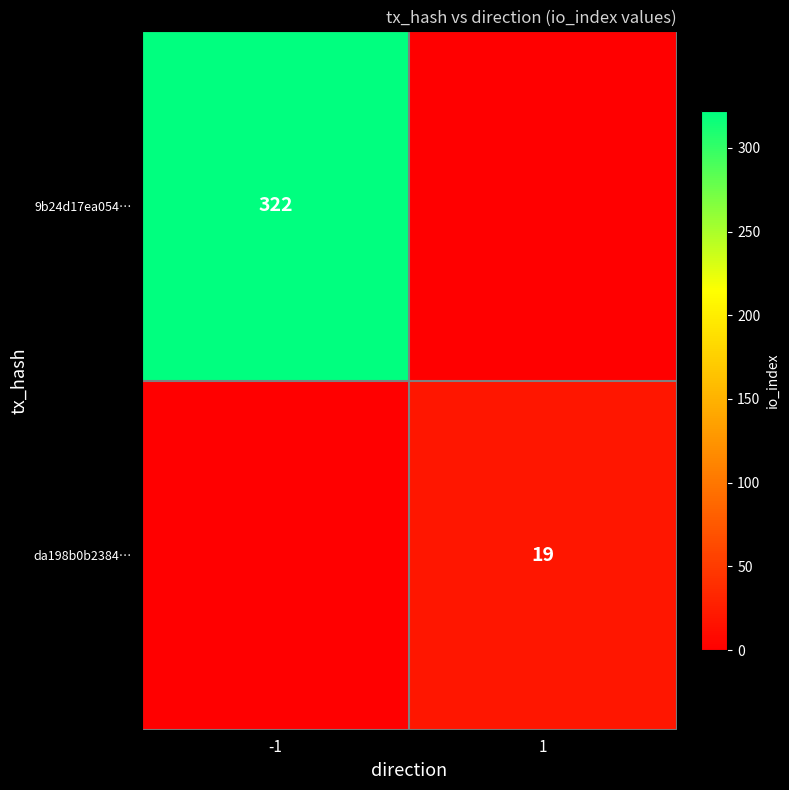

The 9b24d17ea054… series shows 509 at -1. True or false?

False